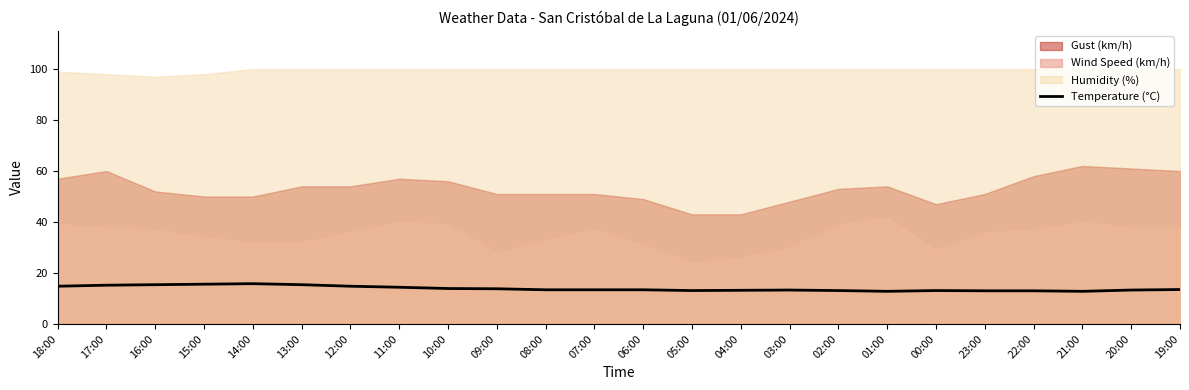

True or false: the data has more than 2 interior local peaks.

True